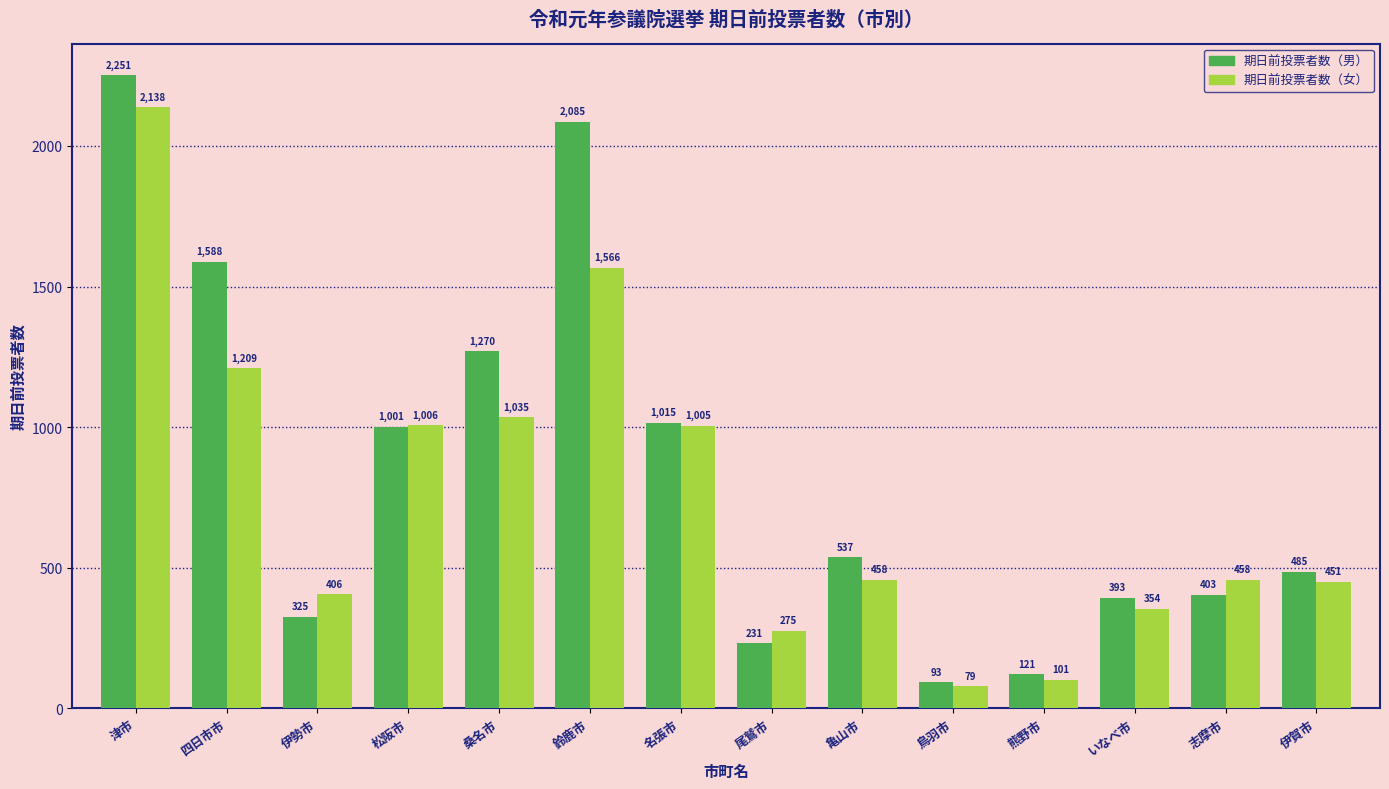

What is the value of the 期日前投票者数（女） bar at the 1st from the left?

2138